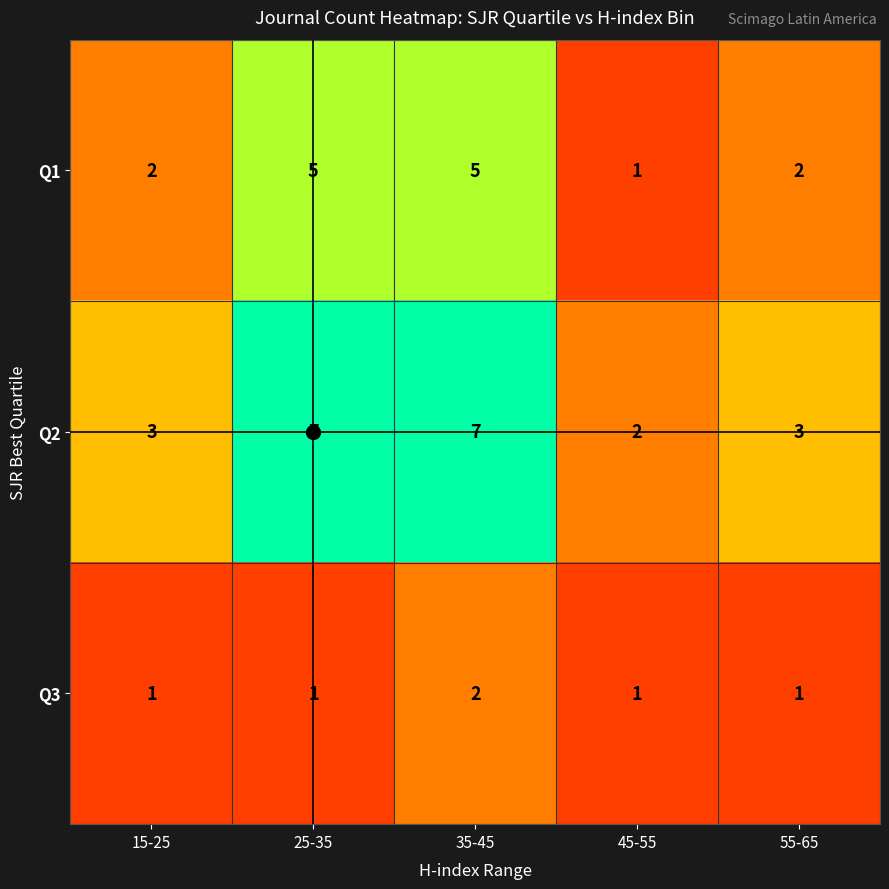

Count the number of categories in the chart.

5